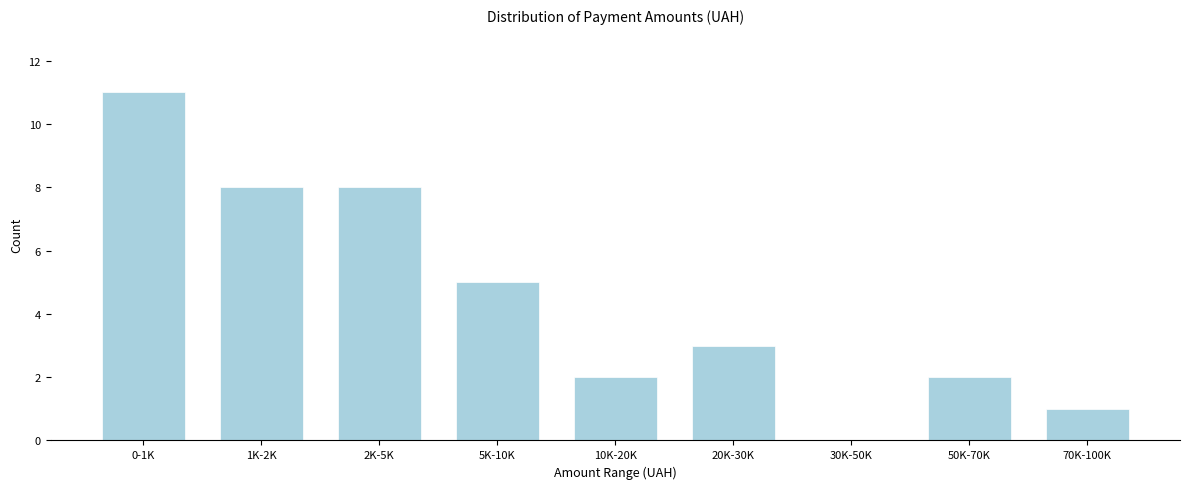

Reading right to left, transcribe all the data shown in this chart.

70K-100K=1	50K-70K=2	30K-50K=0	20K-30K=3	10K-20K=2	5K-10K=5	2K-5K=8	1K-2K=8	0-1K=11